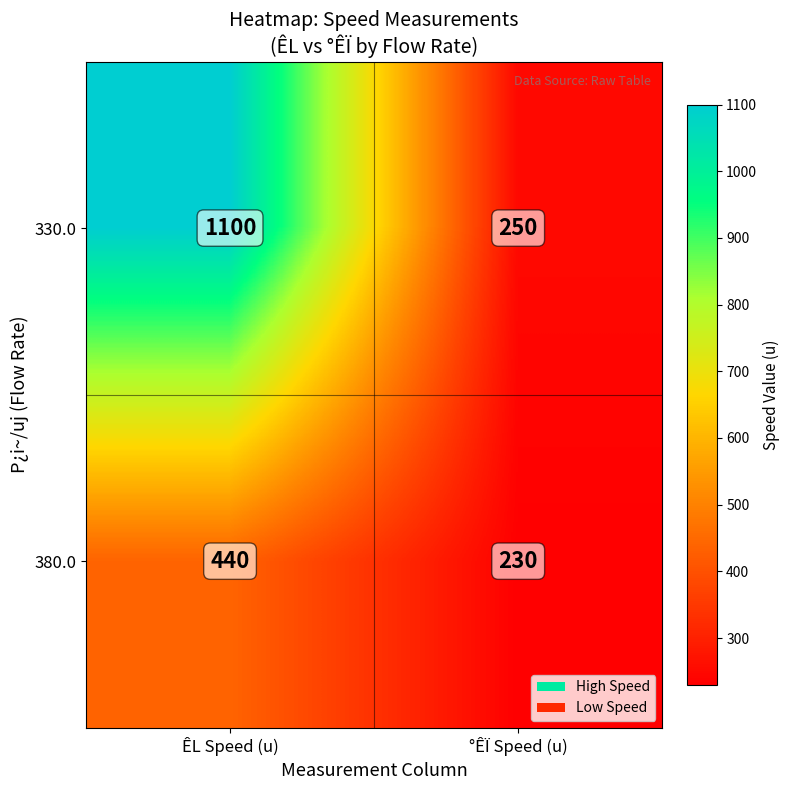

Is it true that 380.0 equals 150 at °ÊÏ Speed (u)?

False